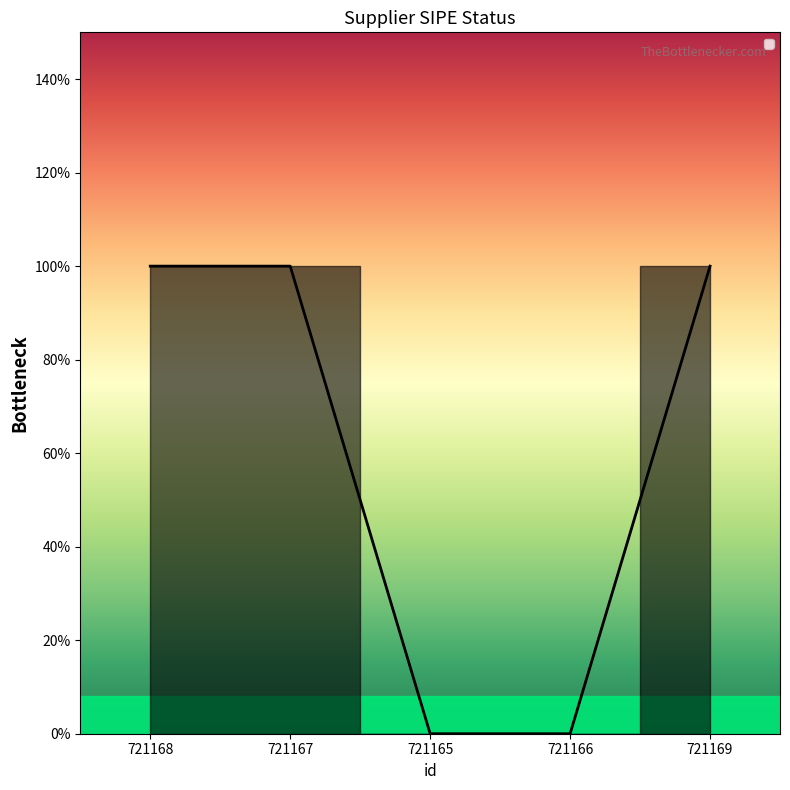

Does the chart have visible grid lines?

No